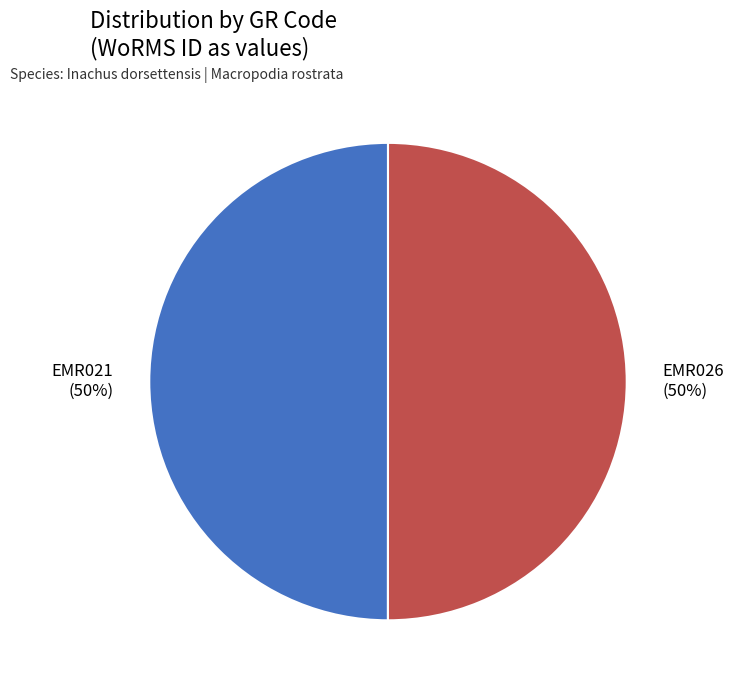

Is the sum of EMR026 and EMR021 greater than half?

Yes